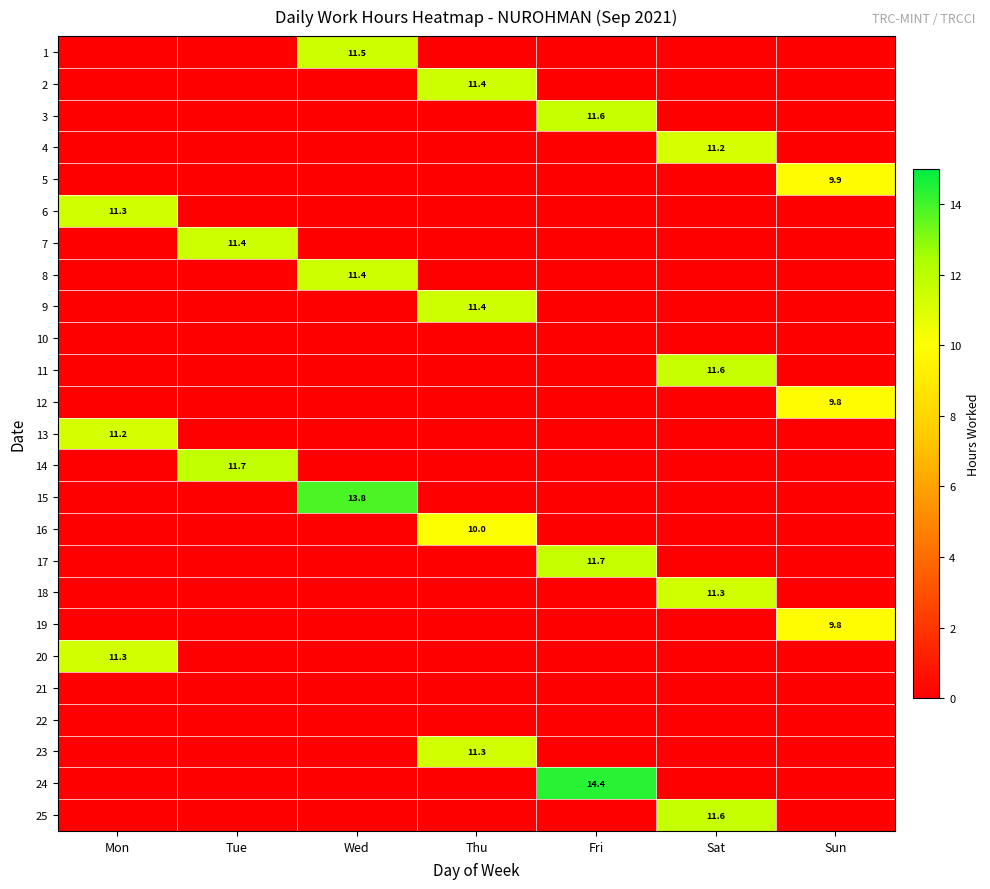

The value of 1 at Wed is 20.1. True or false?

False